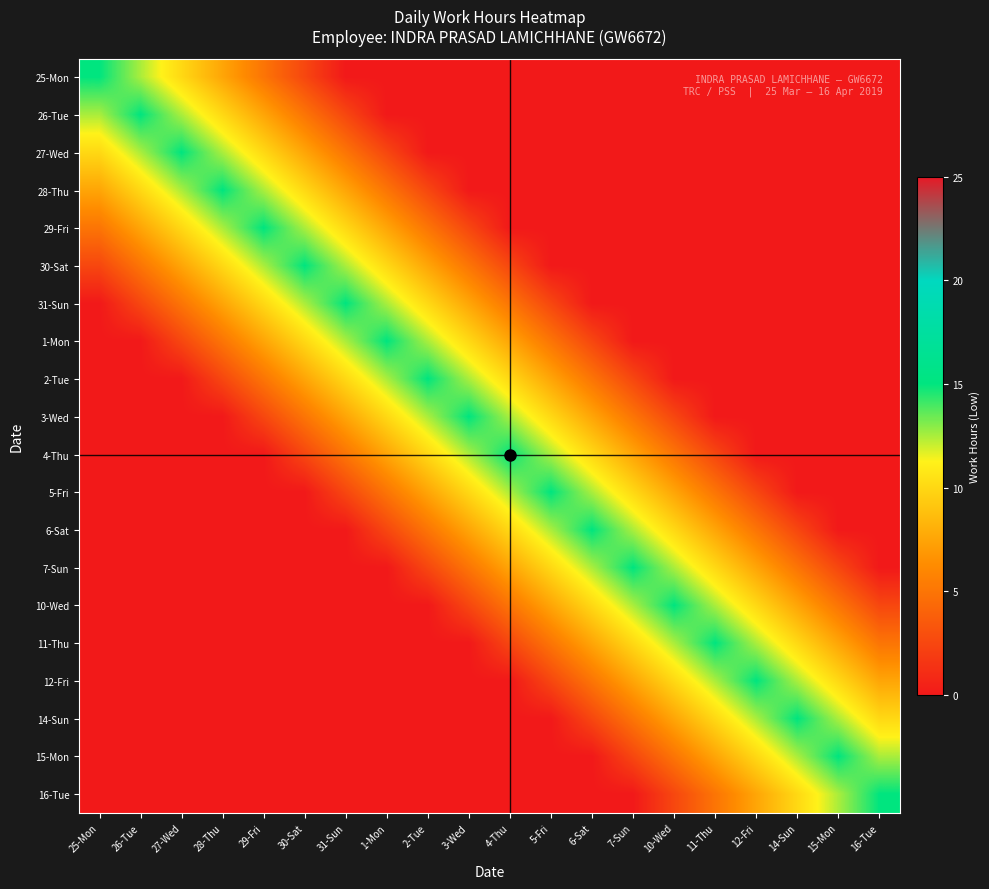

What is the total value across all series at 2-Tue?

90.0